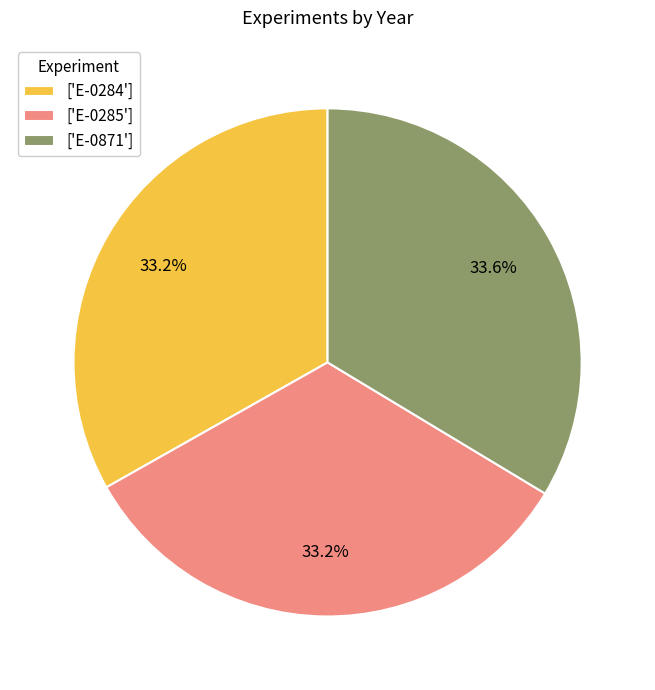

Count the number of slices in the pie.

3